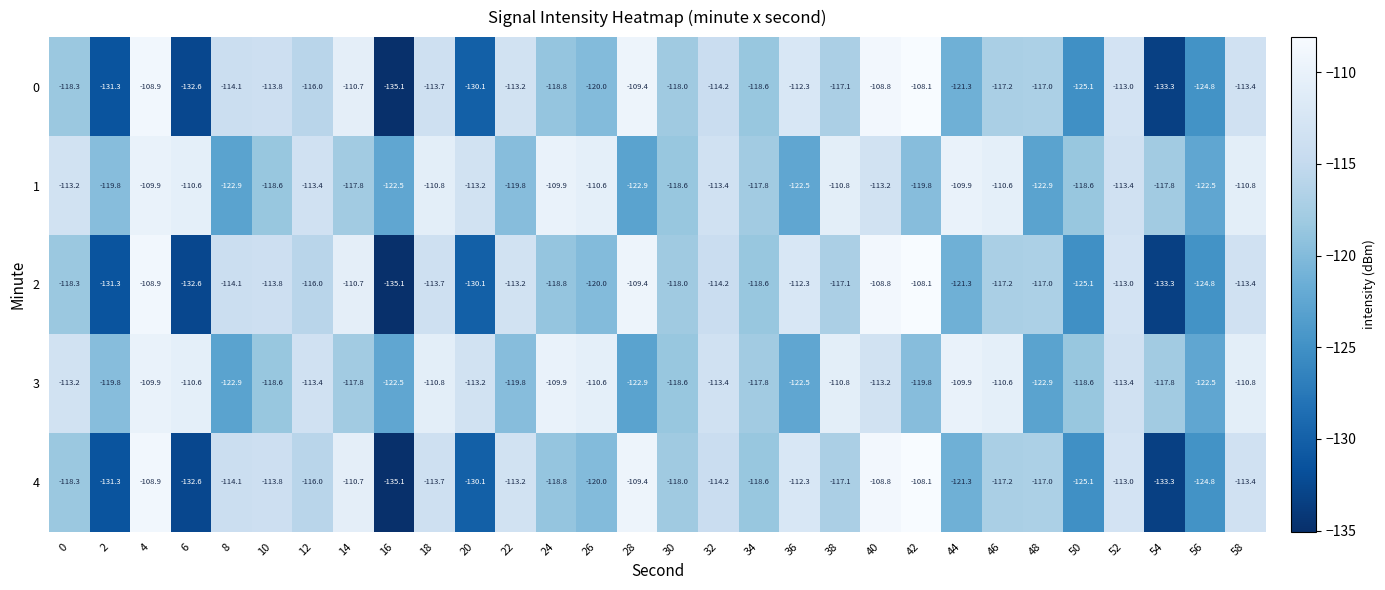

How many distinct data groups are displayed?

5